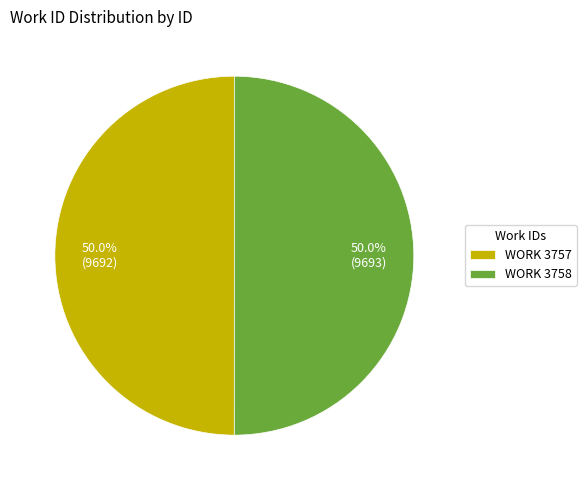

Combined, what portion of the pie is WORK 3758 and WORK 3757?

100.0%